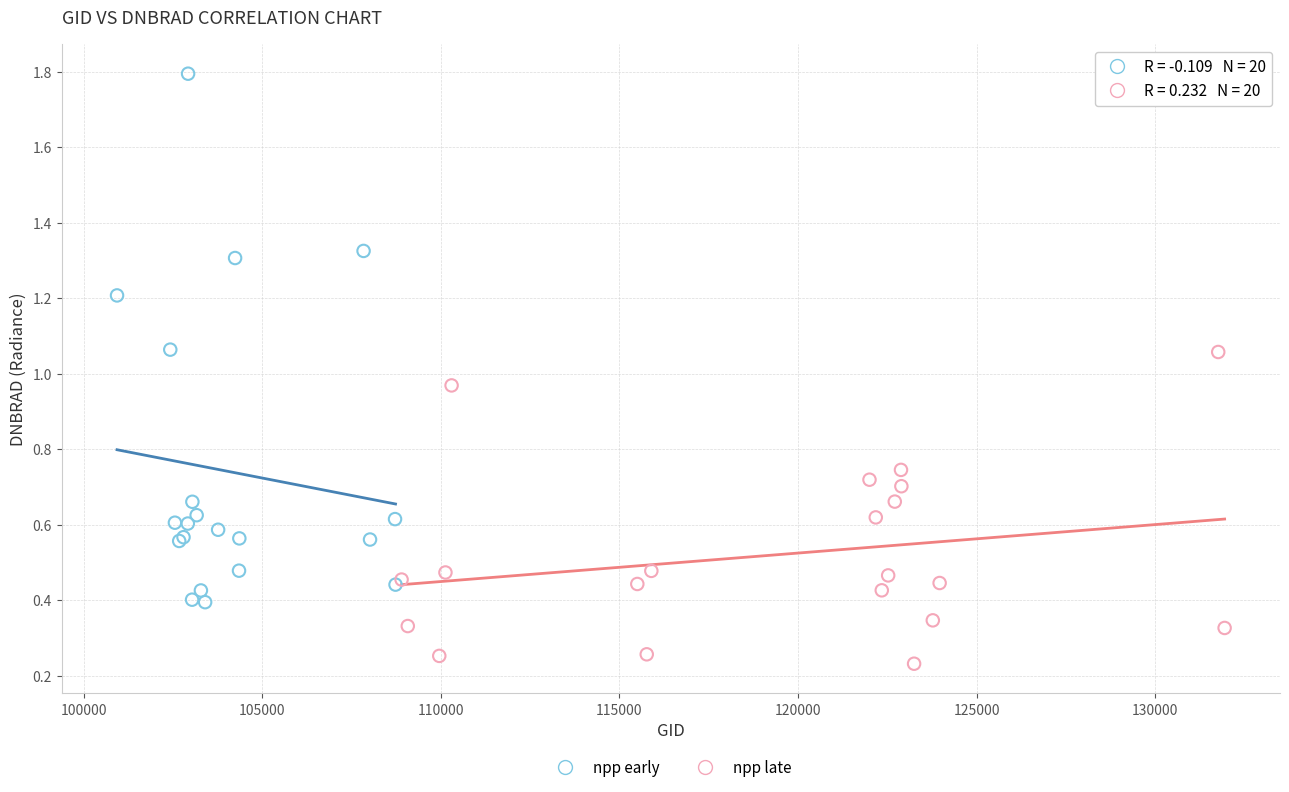

Which series reaches the minimum Y coordinate?

npp late